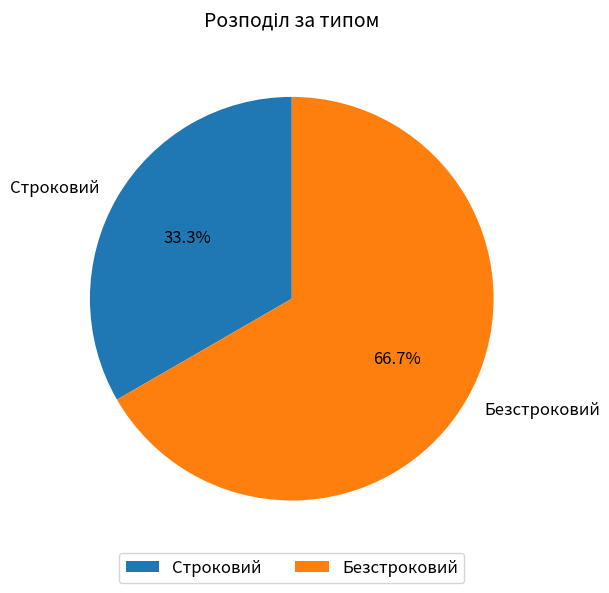

What is the smallest slice in the pie chart?

Строковий